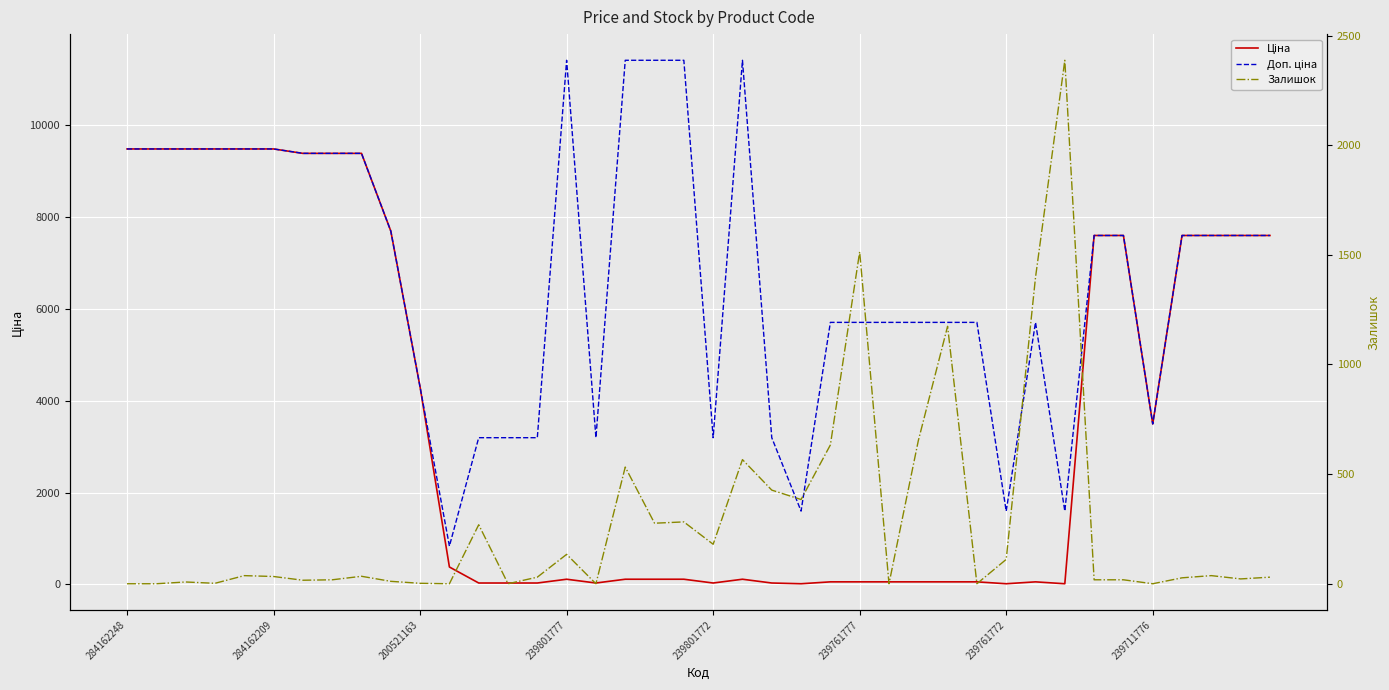

The value of Залишок at 37 is 37.0. True or false?

True